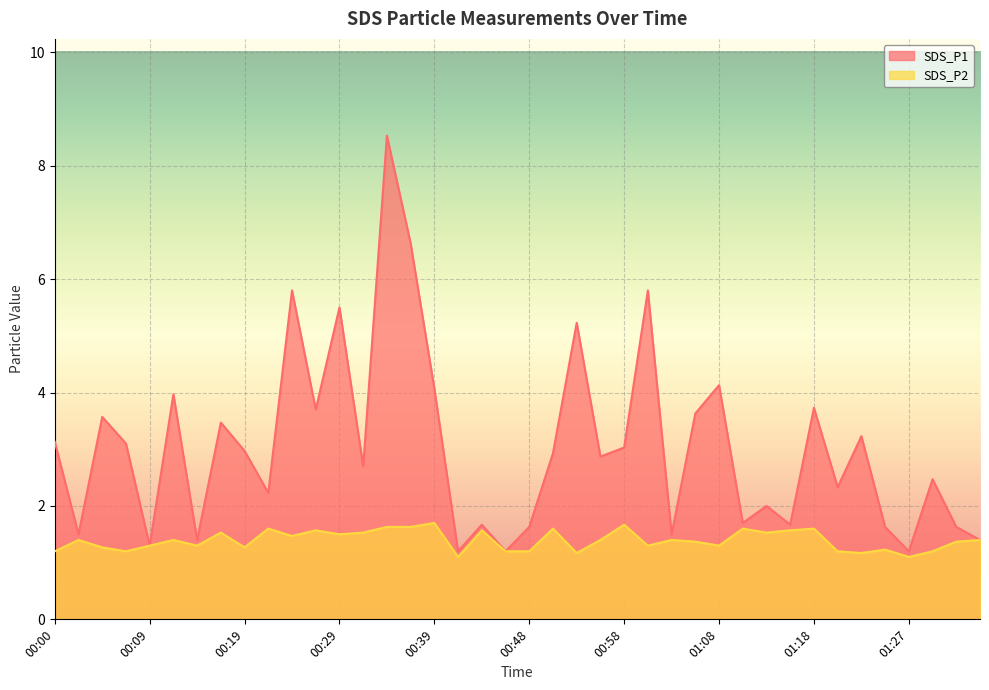

Where is the first local minimum for SDS_P1?

00:02